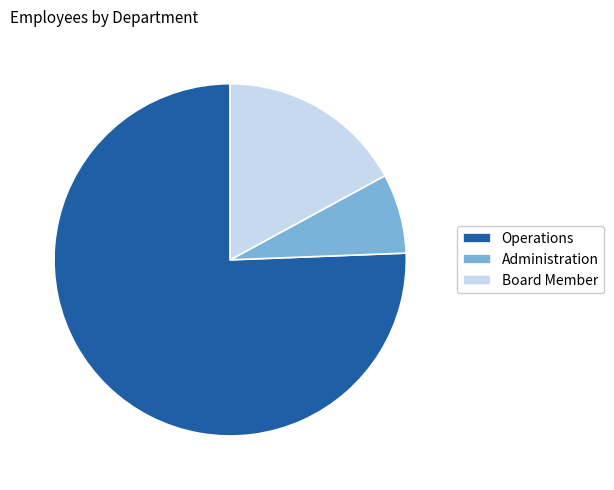

How many slices are in this pie chart?

3